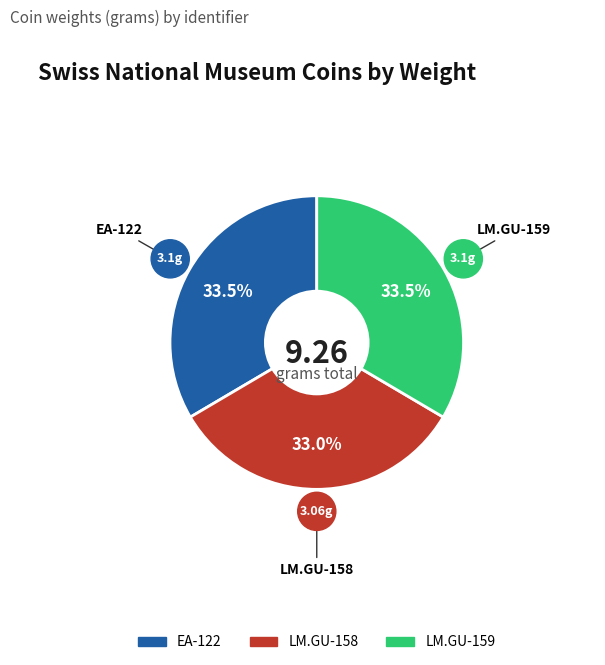

Which has a higher value, LM.GU-158 or LM.GU-159?

LM.GU-159